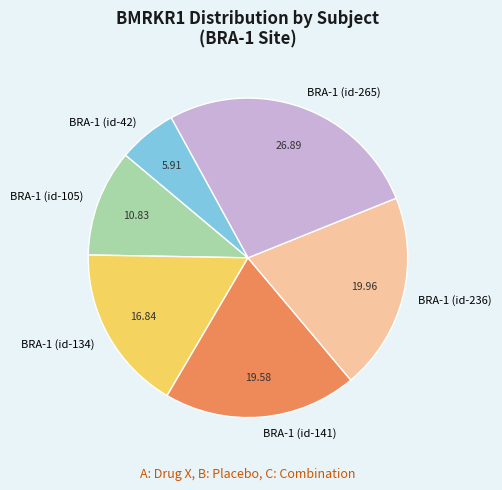

Is the sum of BRA-1 (id-42) and BRA-1 (id-141) greater than half?

No